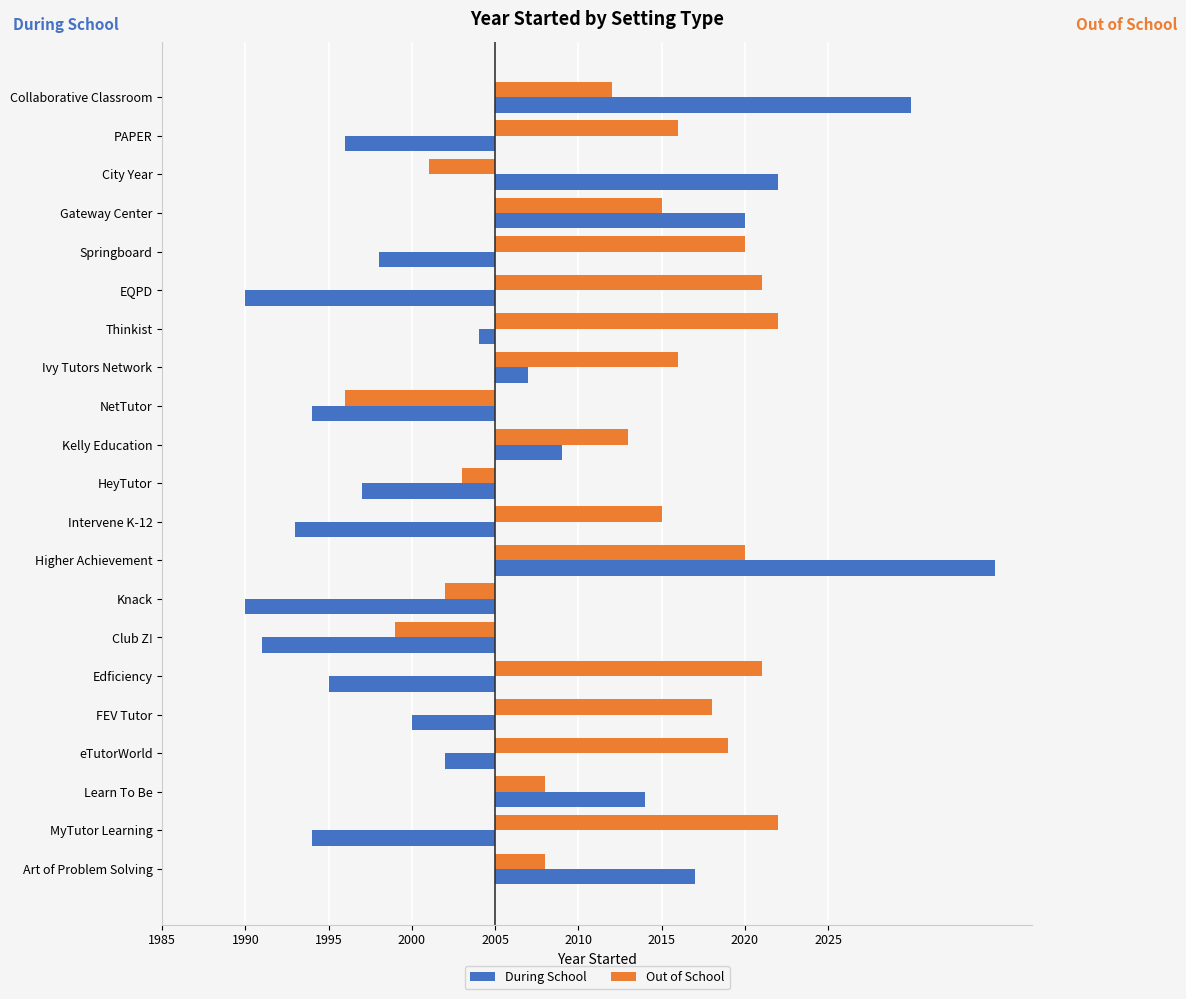

At which category is the sum across all series the highest?

Higher Achievement